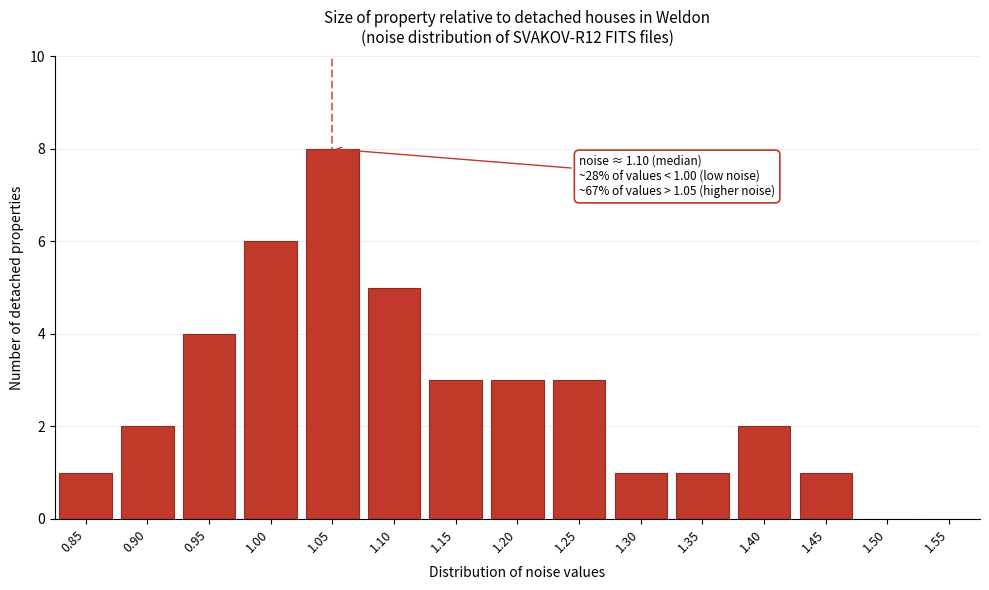

Reading left to right, list all the values displayed in this chart.

0.85=1	0.90=2	0.95=4	1.00=6	1.05=8	1.10=5	1.15=3	1.20=3	1.25=3	1.30=1	1.35=1	1.40=2	1.45=1	1.50=0	1.55=0